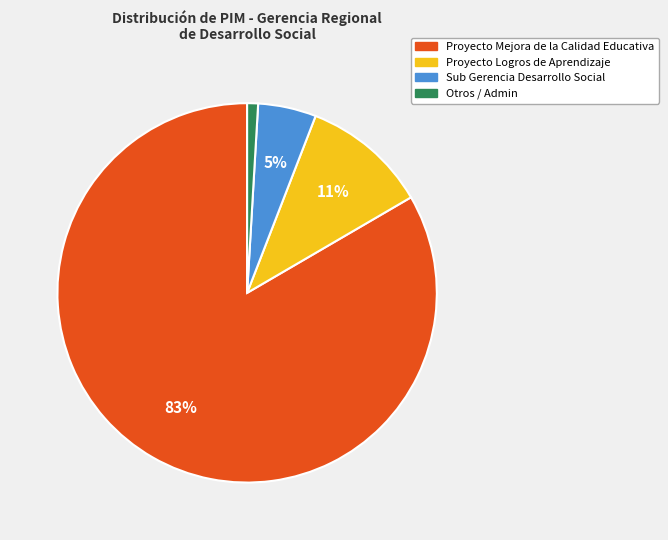

Count the number of slices in the pie.

4